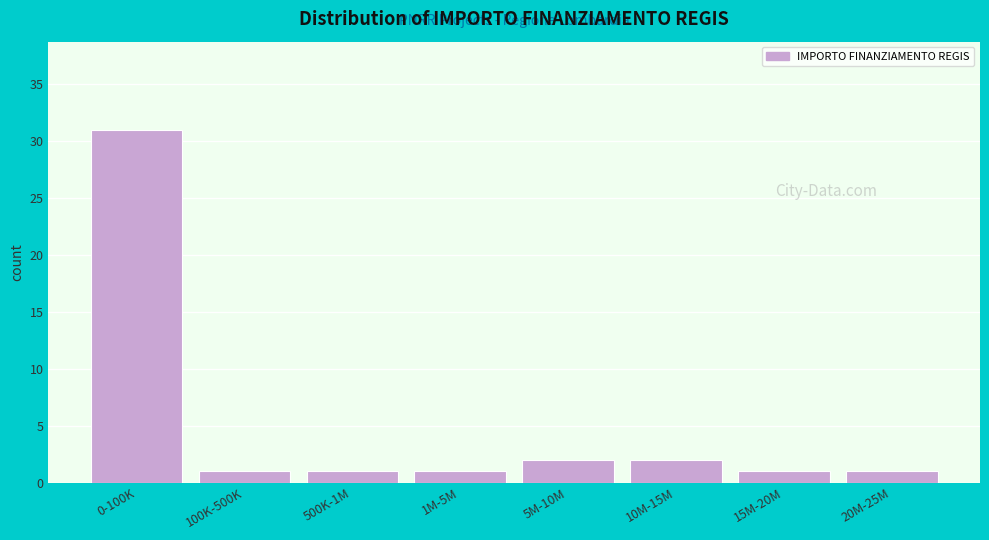

Reading left to right, transcribe all the data shown in this chart.

31	1	1	1	2	2	1	1